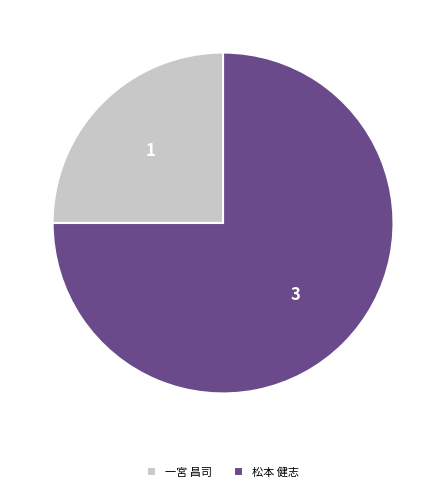

Is it true that 松本 健志 is 75% of the pie?

True